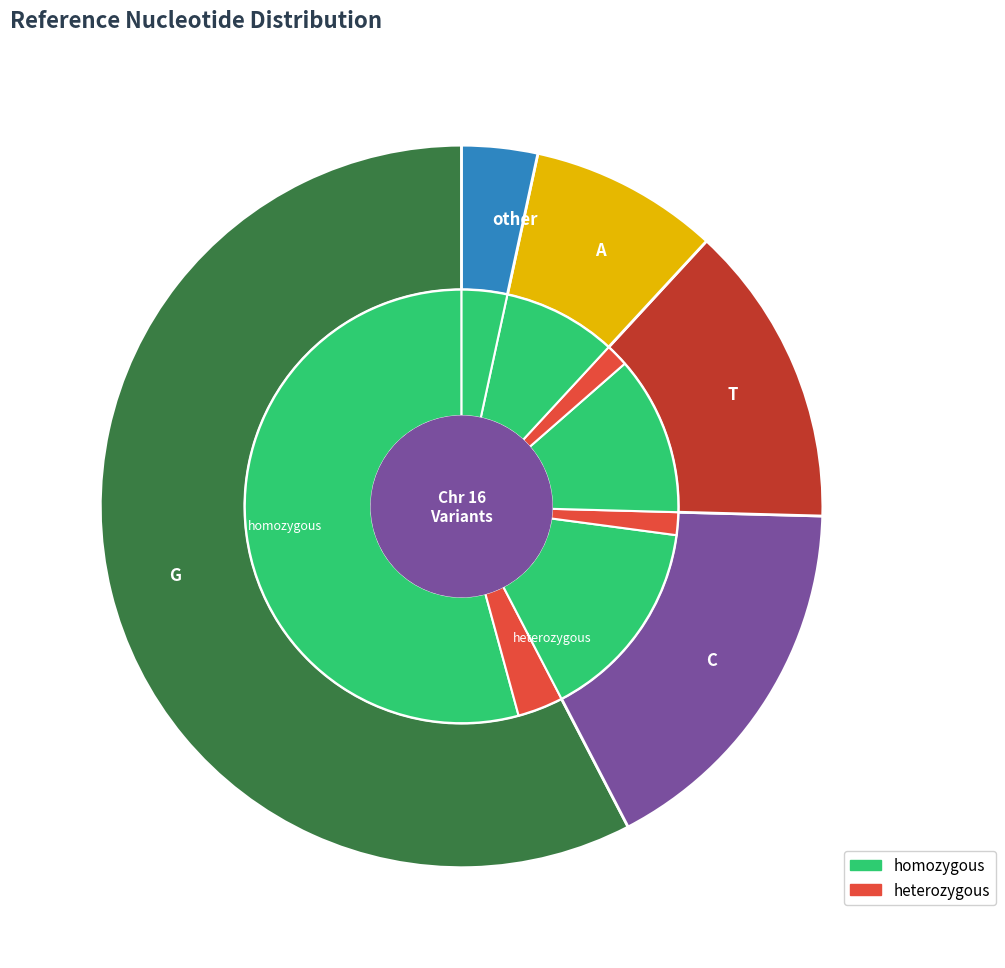

What is the change in value from T to A?

-3